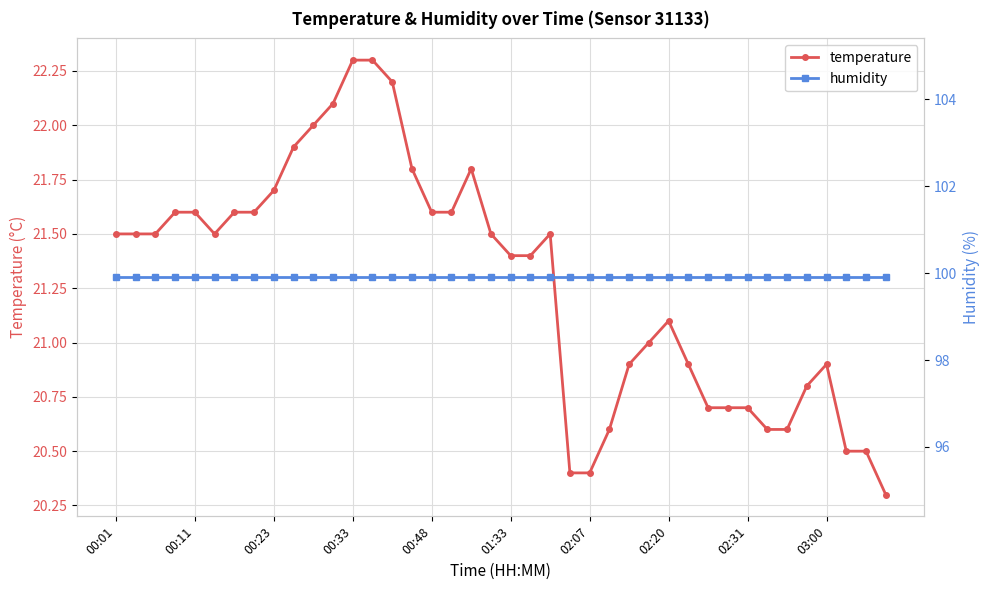

What is the sum of all humidity values?

3996.0